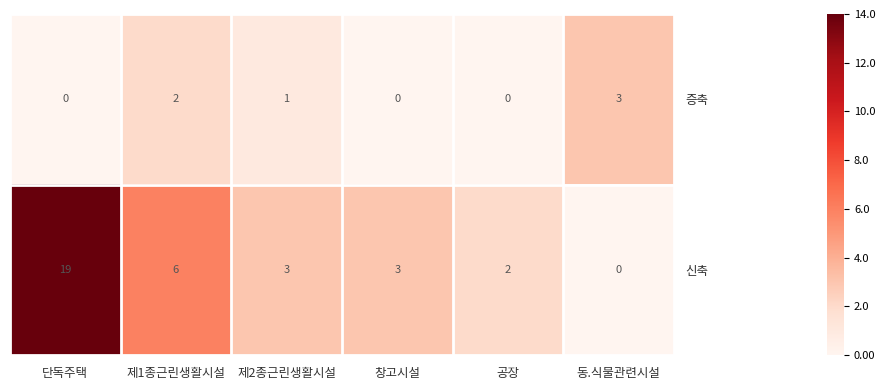

At which category does the chart reach its peak across all series?

단독주택